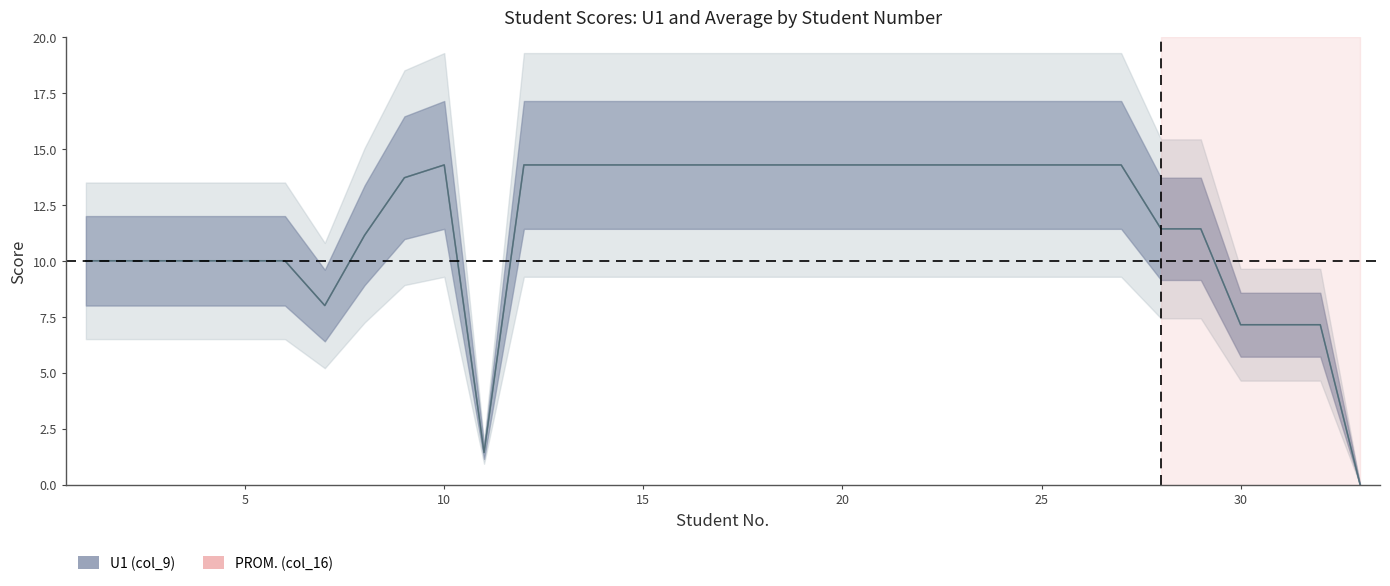

How many series are shown in this chart?

2